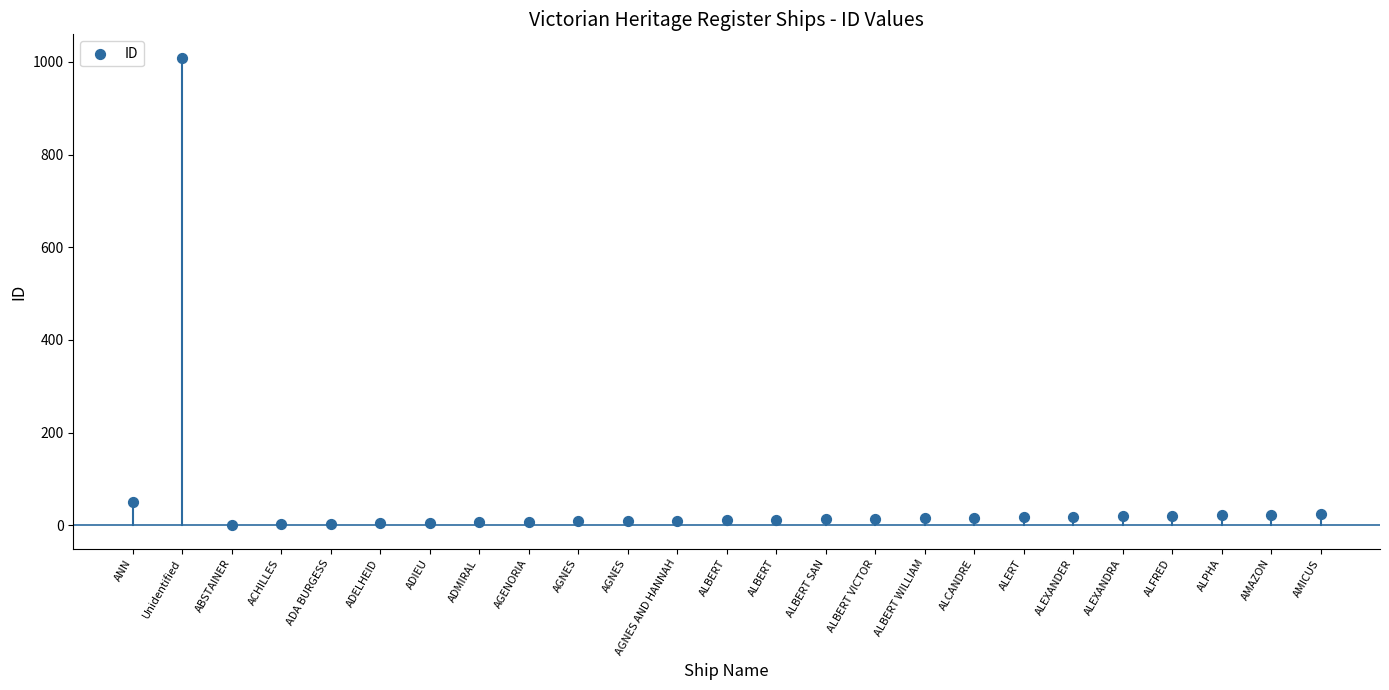

What Y value in the scatter plot is closest to 505?

51